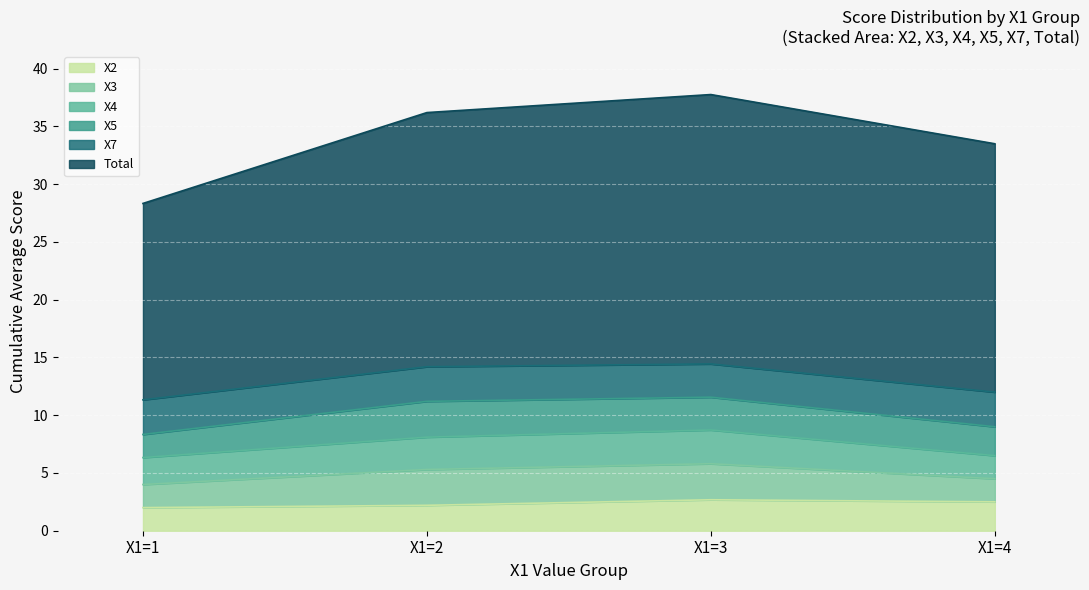

What is the lowest value of the X2 series?

2.0